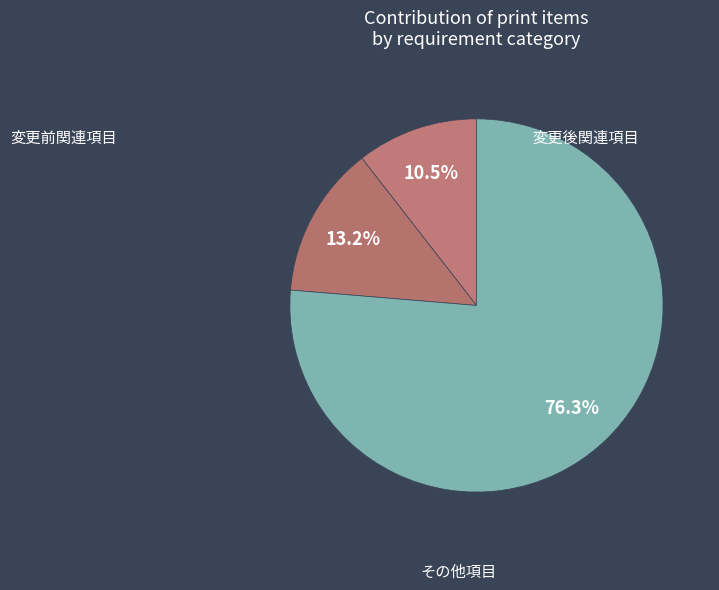

Count the number of slices in the pie.

3